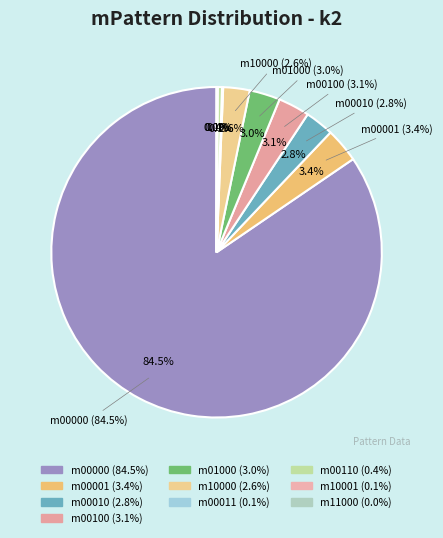

Is it true that m00000 is 98% of the pie?

False